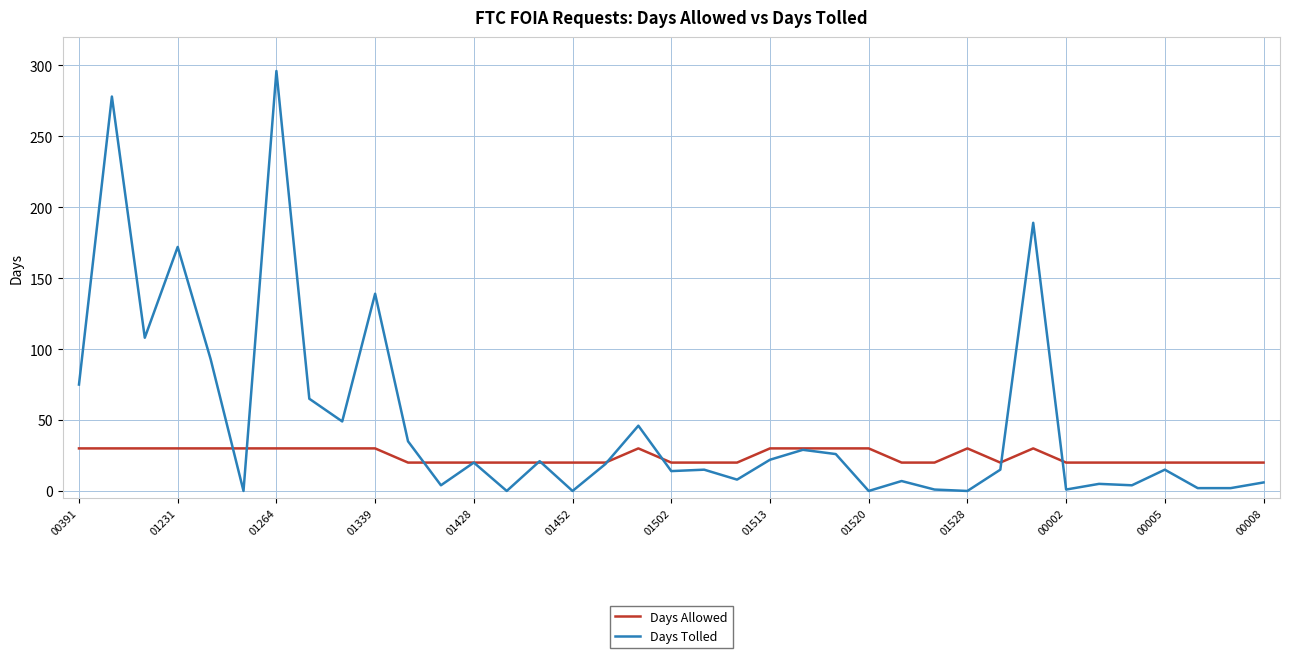

List the series in order of their peak value, highest first.

Days Tolled, Days Allowed